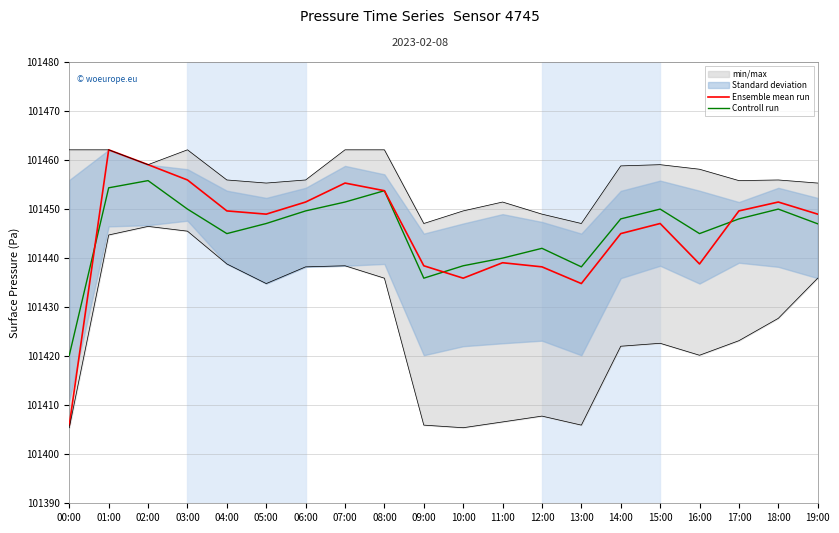

True or false: Controll run has a value of 101449.6 at 06:00.

True